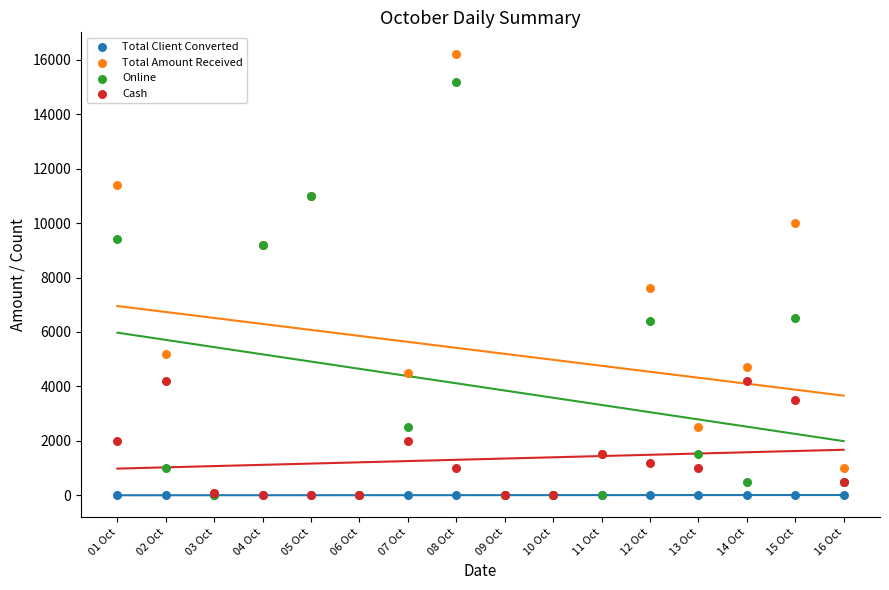

What are all the series names shown in the legend?

Total Client Converted, Total Amount Received, Online, Cash